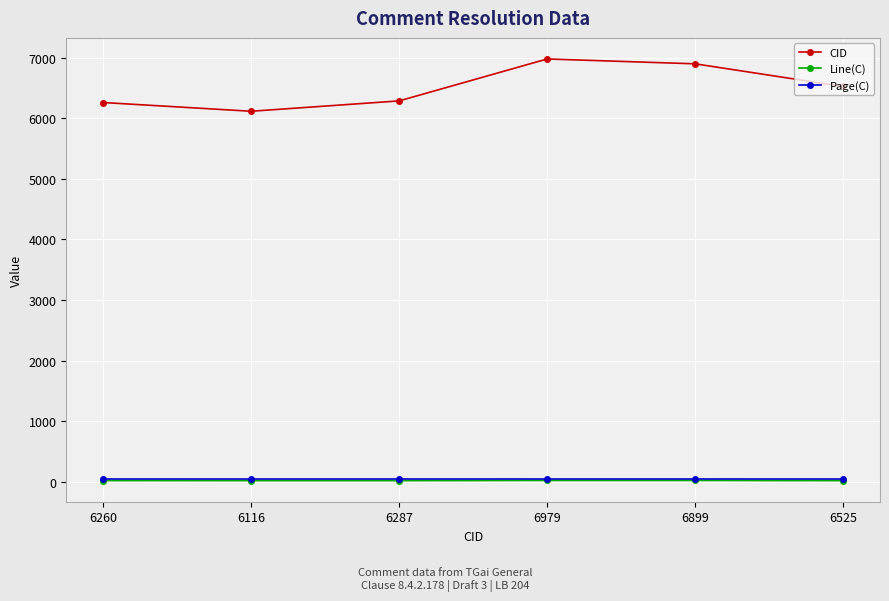

Which series changed the most between 6287 and 6899?

CID